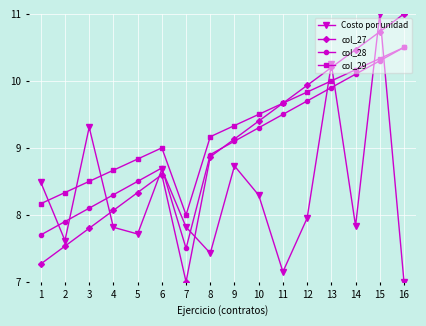

Which series has the largest total across all categories?

col_29